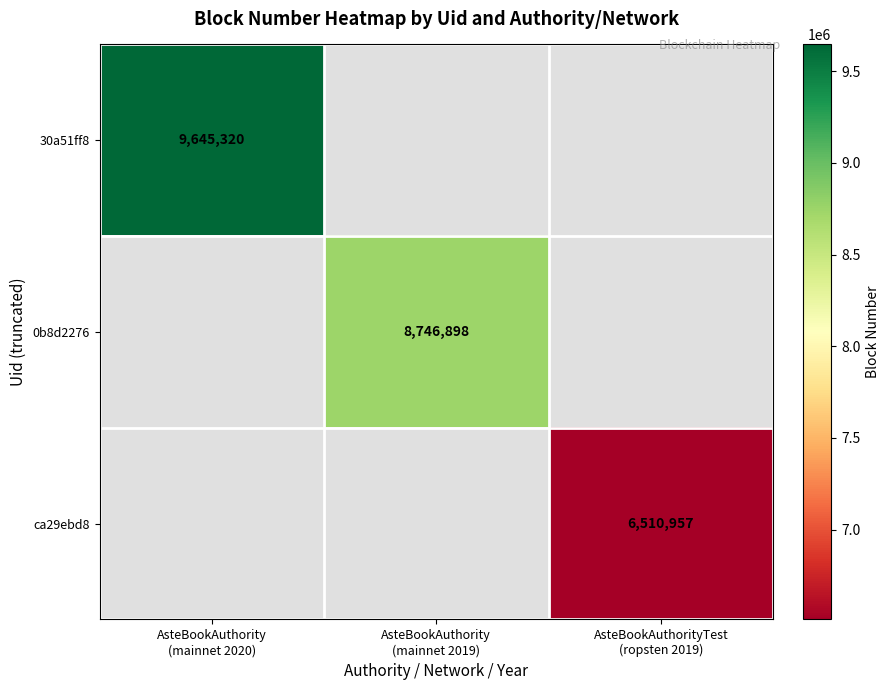

Rank the categories by ca29ebd8 value from lowest to highest.

AsteBookAuthority (mainnet 2020), AsteBookAuthority (mainnet 2019), AsteBookAuthorityTest (ropsten 2019)